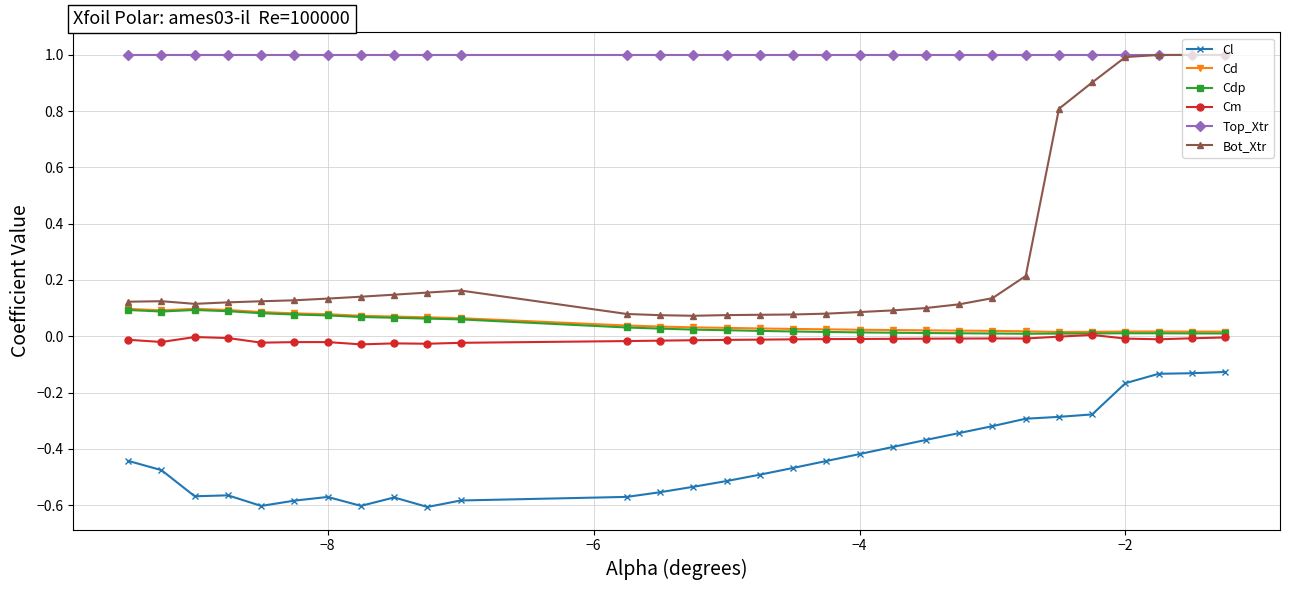

True or false: Top_Xtr and Cd intersect in this chart.

False